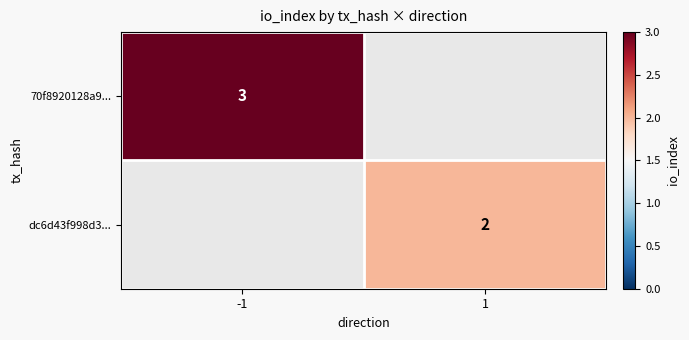

True or false: 70f8920128a9... has a value of 4 at -1.

False